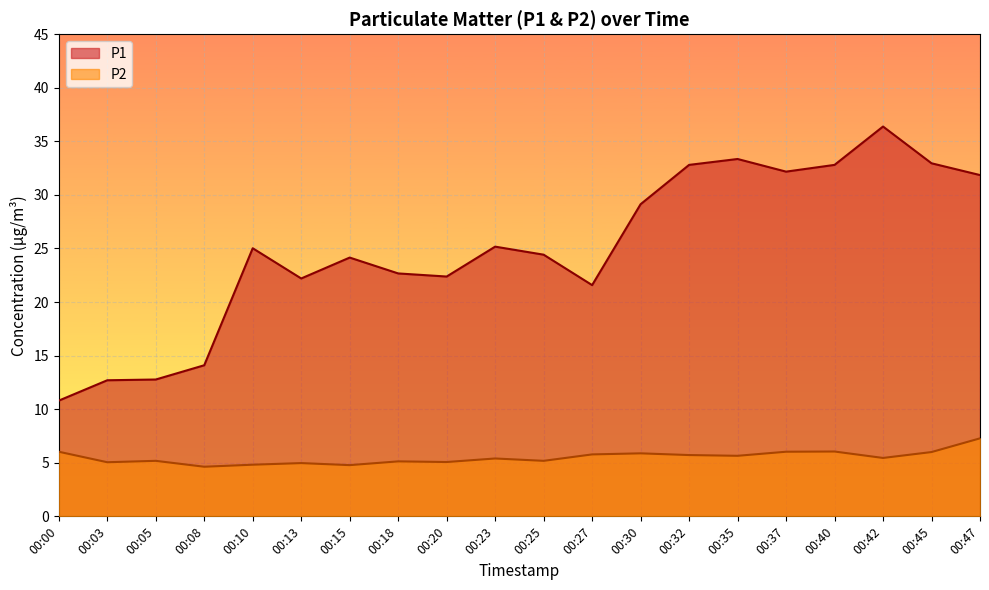

Reading left to right, list all the values displayed in this chart.

P1: 10.8	12.7	12.8	14.1	25.0	22.2	24.1	22.7	22.4	25.2	24.4	21.6	29.1	32.8	33.4	32.2	32.8	36.4	33.0	31.9
P2: 6.0	5.0	5.2	4.6	4.8	5.0	4.8	5.1	5.1	5.4	5.2	5.8	5.9	5.7	5.7	6.0	6.0	5.5	6.0	7.3